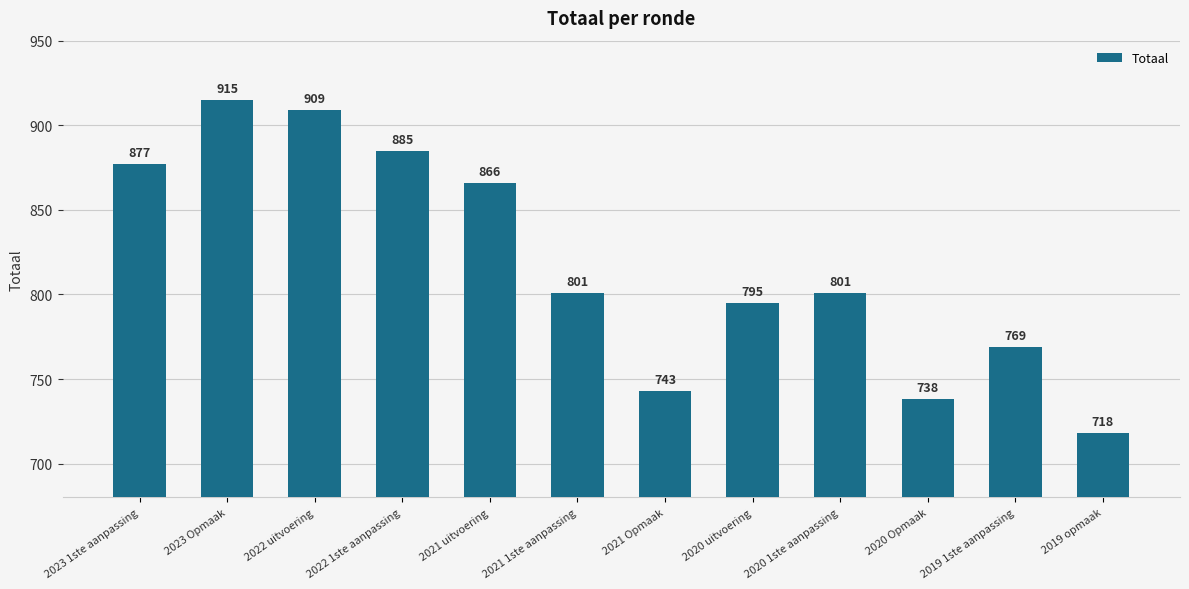

What value does the data have at 2021 Opmaak, to the nearest 10?

740